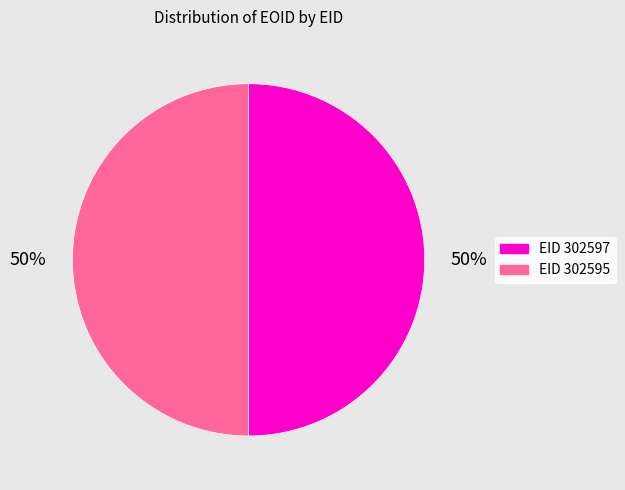

Do EID 302595 and EID 302597 together represent more than half of the pie?

Yes